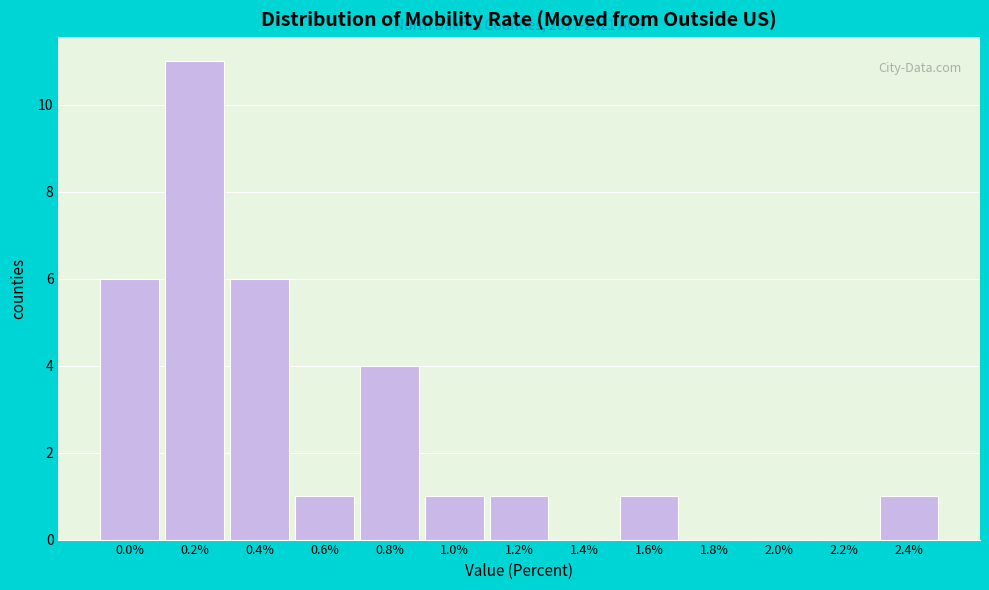

Reading left to right, what are all the values shown in this chart?

0.0%=6	0.2%=11	0.4%=6	0.6%=1	0.8%=4	1.0%=1	1.2%=1	1.4%=0	1.6%=1	1.8%=0	2.0%=0	2.2%=0	2.4%=1